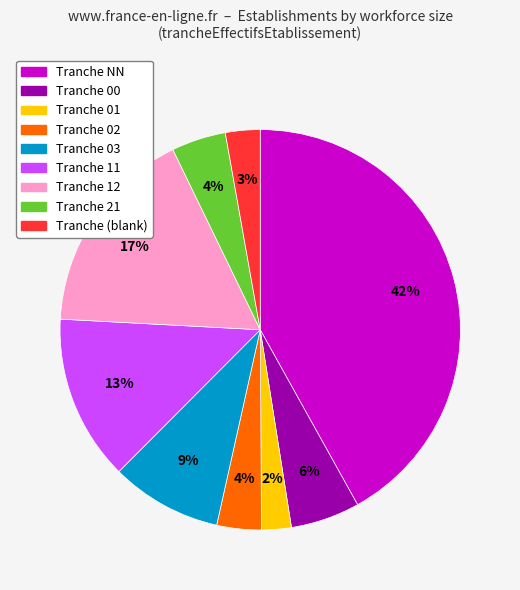

Is there a majority slice in this chart?

No